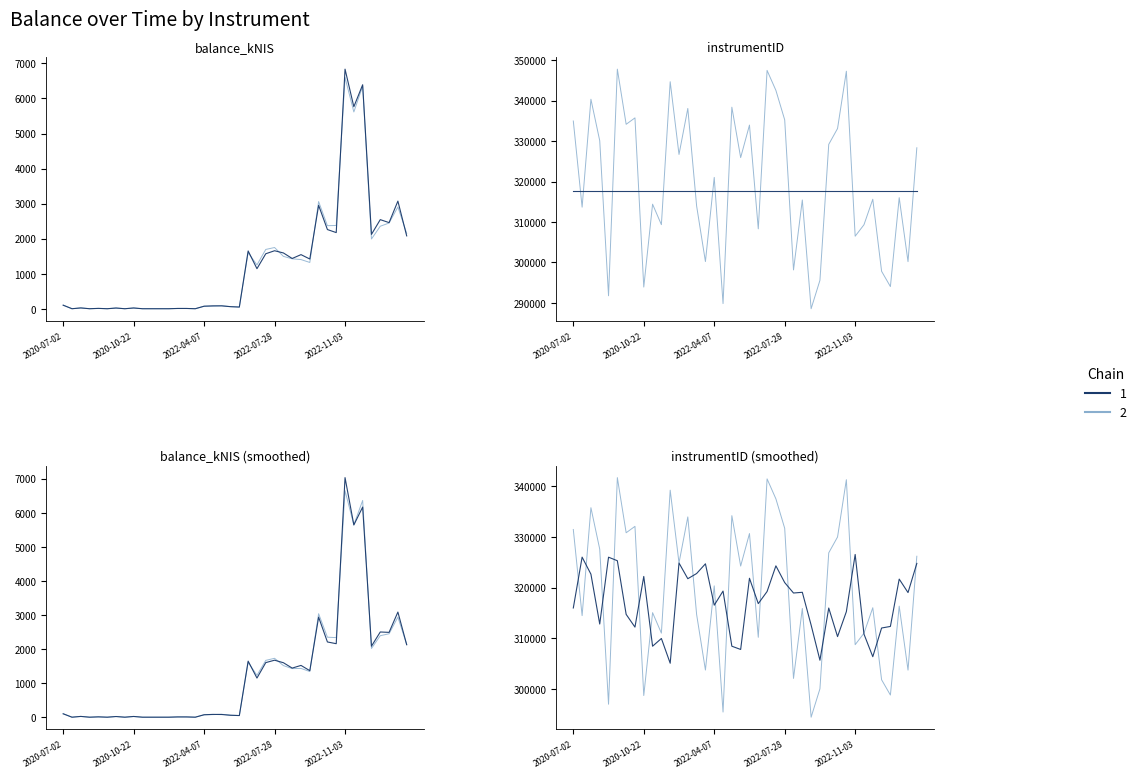

What is the change in value from 2022-03-16 to 2022-09-08?

+1536.0